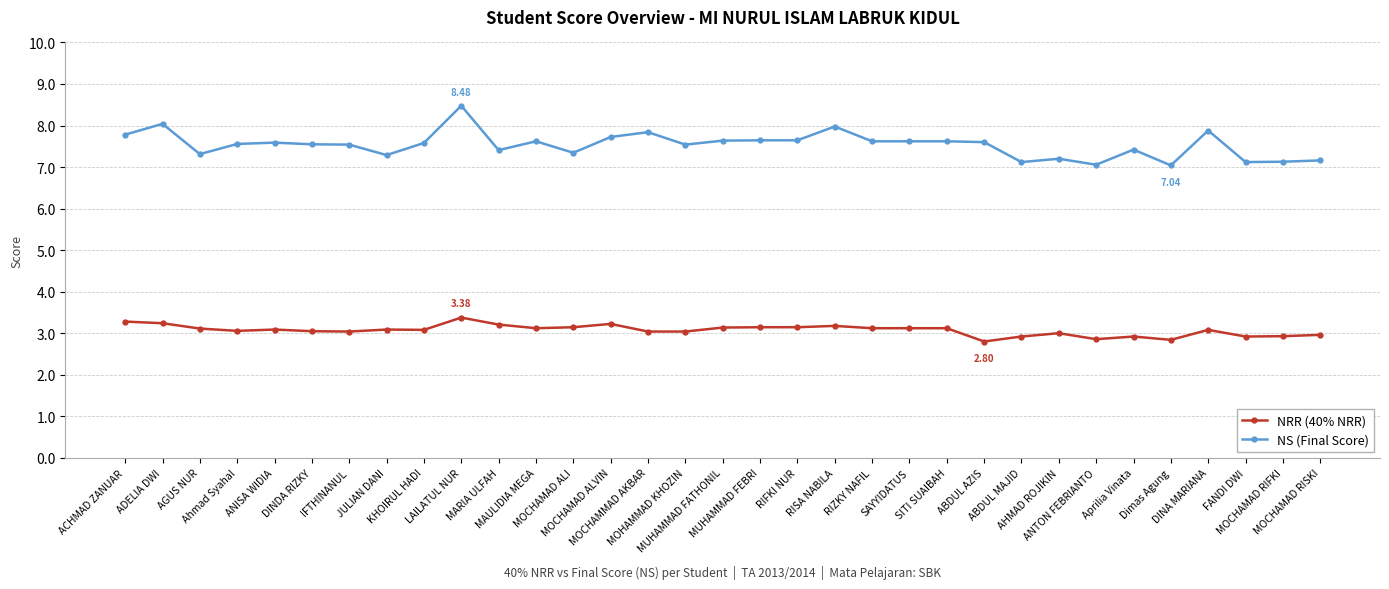

The NS (Final Score) series shows 12.1 at ADELIA DWI. True or false?

False